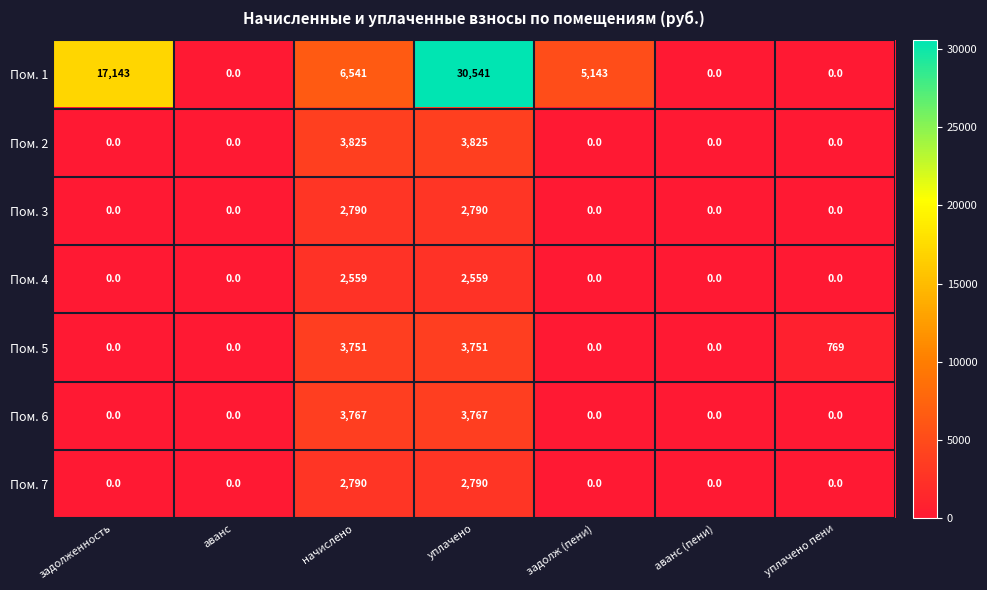

The Пом. 6 series shows 1568 at начислено. True or false?

False